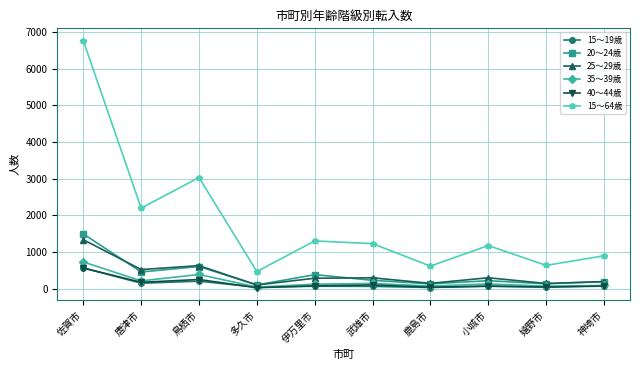

Which series has the largest range (max minus min)?

15～64歳